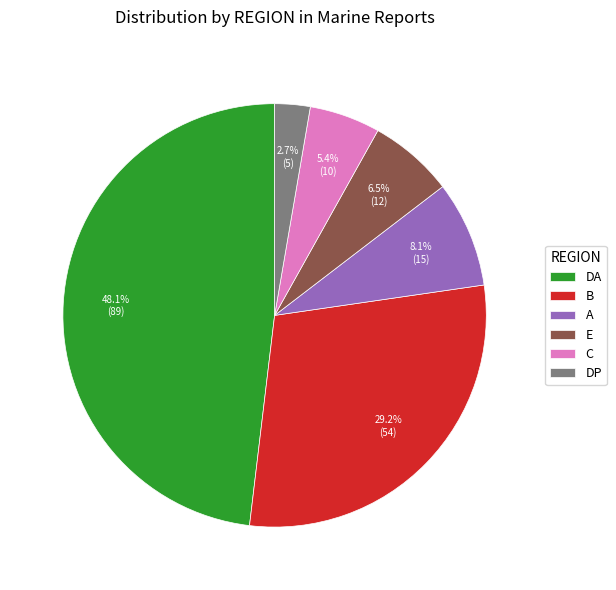

Which category has the biggest portion of the pie?

DA